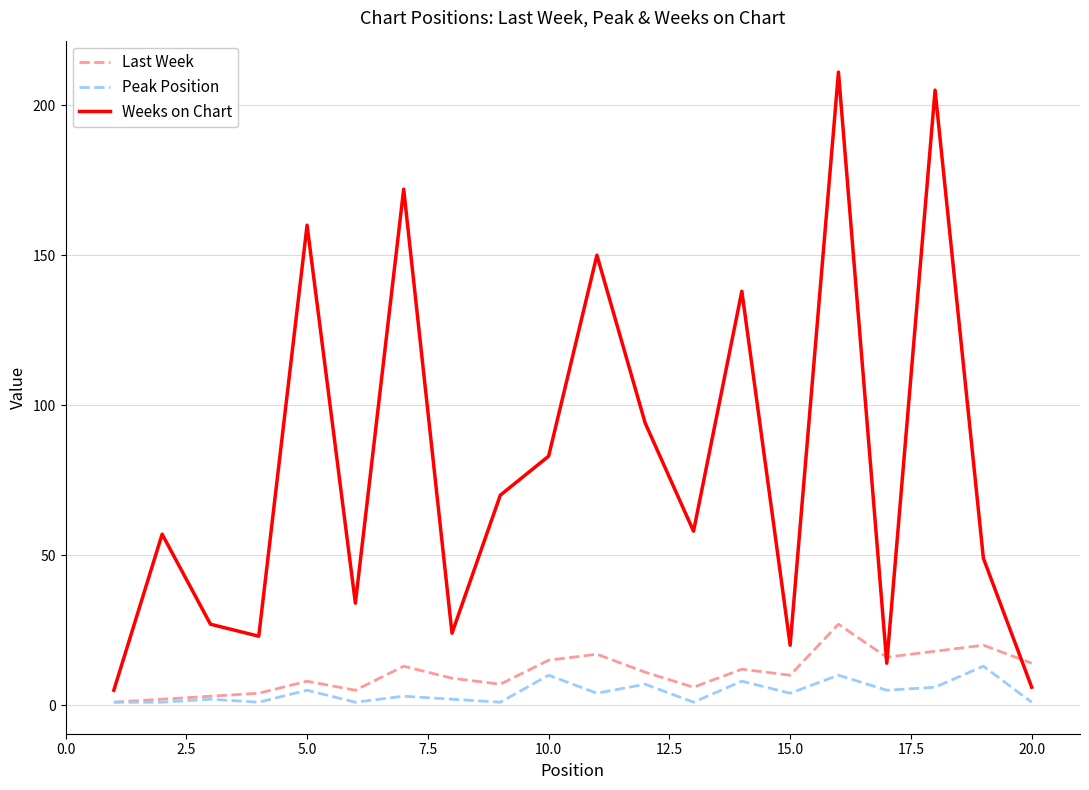

List the series in order of their peak value, highest first.

Weeks on Chart, Last Week, Peak Position